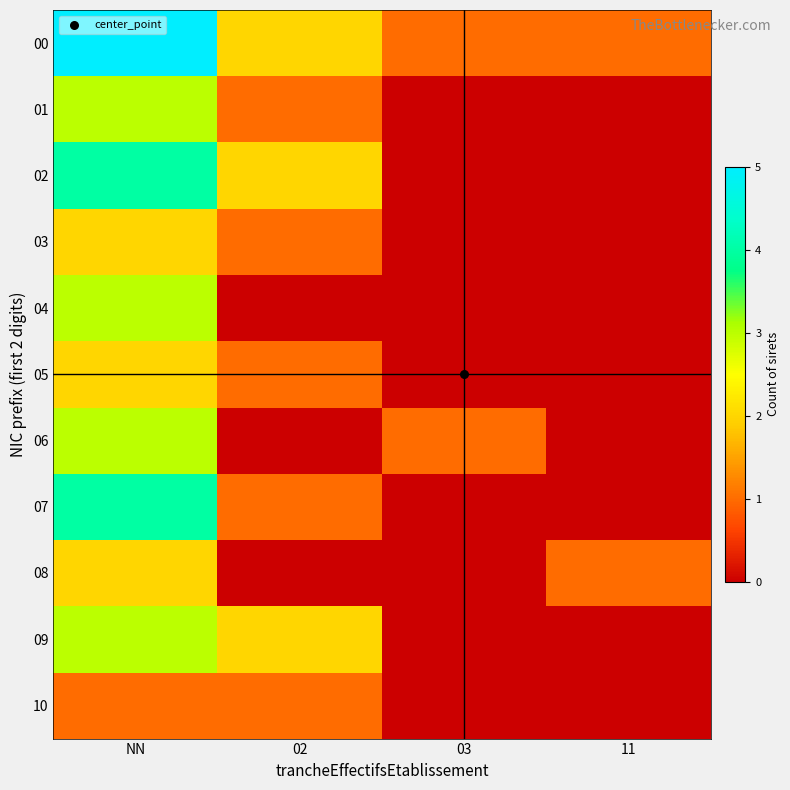

At which category is the sum across all series the highest?

NN